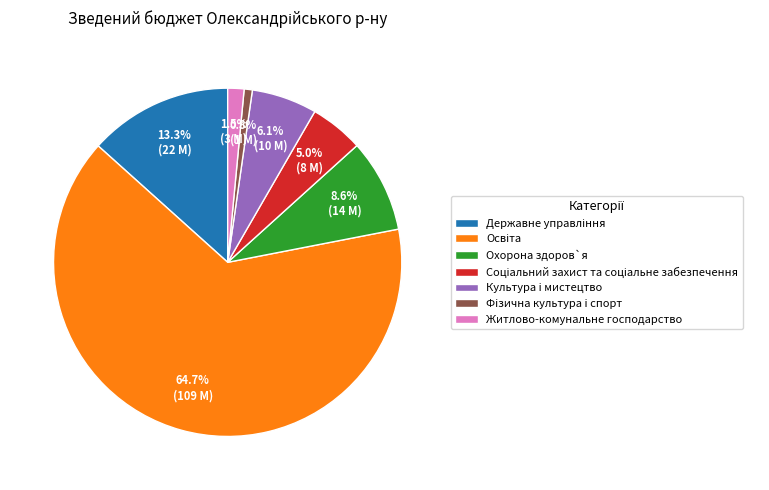

How much of the chart is everything except Фiзична культура i спорт?

99.2%